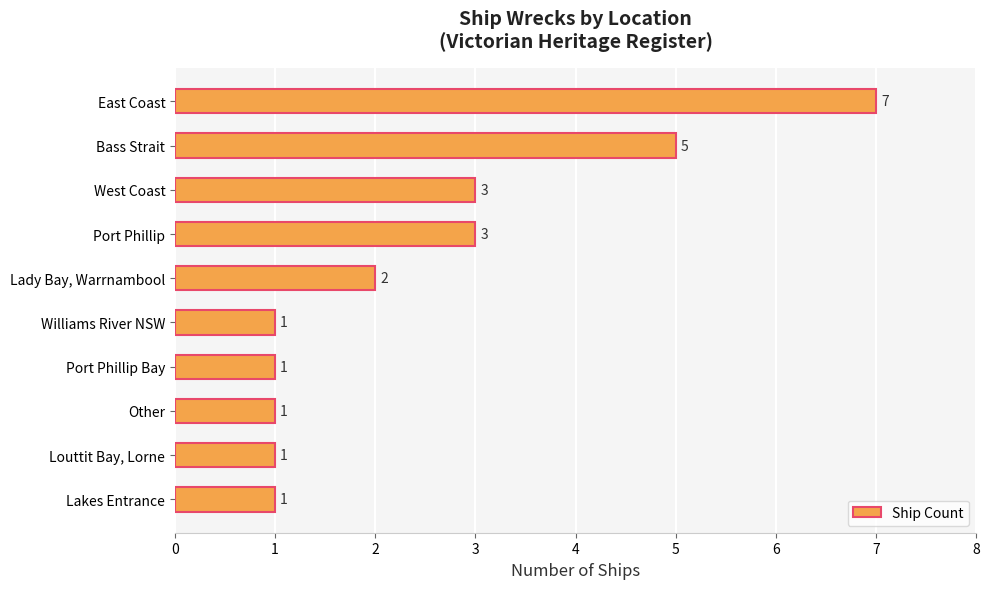

True or false: the data shows 2 at Lakes Entrance.

False